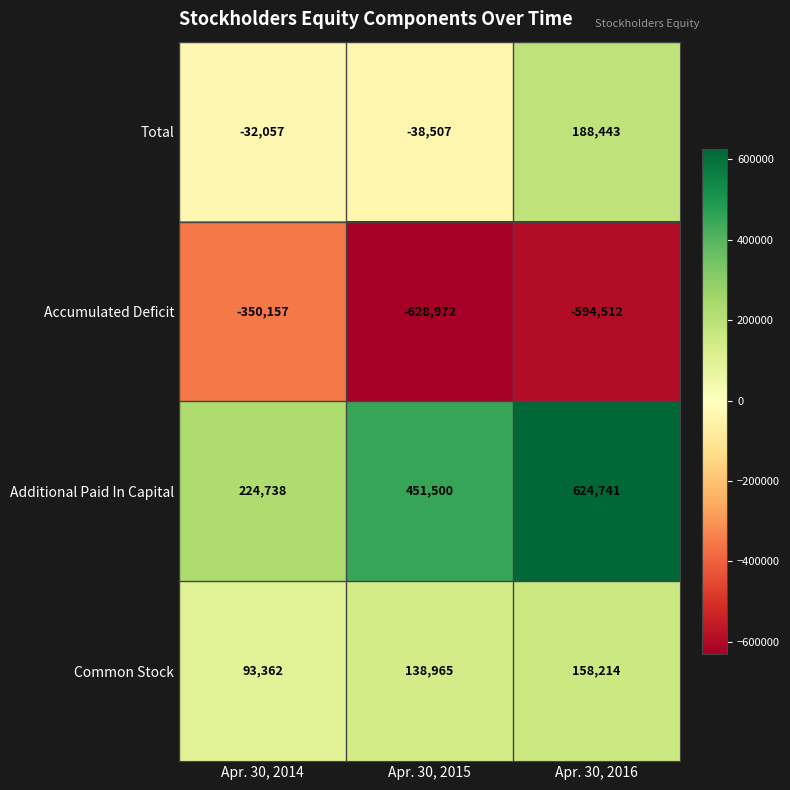

At which category does the chart reach its minimum across all series?

Apr. 30, 2015